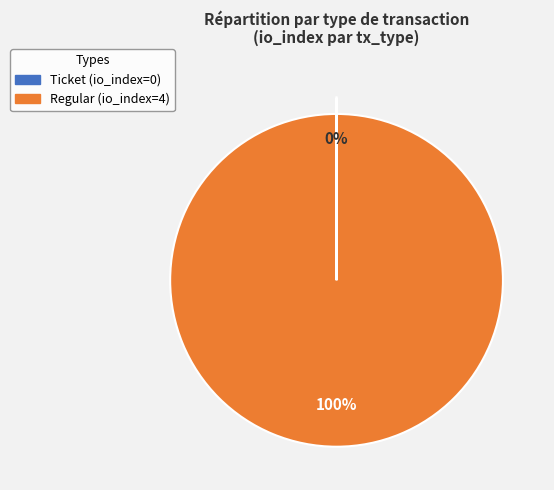

Is Regular the majority of the pie?

Yes